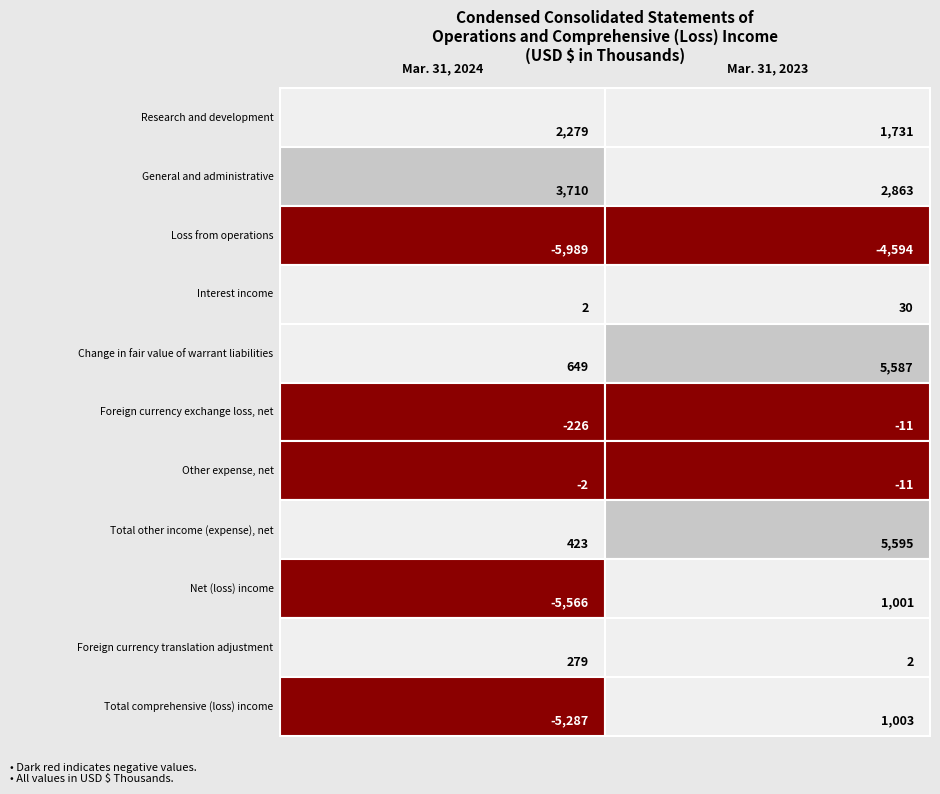

Reading left to right, list all the values displayed in this chart.

Research and development: 0=2279	1=1731
General and administrative: 0=3710	1=2863
Loss from operations: 0=-5989	1=-4594
Interest income: 0=2	1=30
Change in fair value of warrant liabilities: 0=649	1=5587
Foreign currency exchange loss, net: 0=-226	1=-11
Other expense, net: 0=-2	1=-11
Total other income (expense), net: 0=423	1=5595
Net (loss) income: 0=-5566	1=1001
Foreign currency translation adjustment: 0=279	1=2
Total comprehensive (loss) income: 0=-5287	1=1003